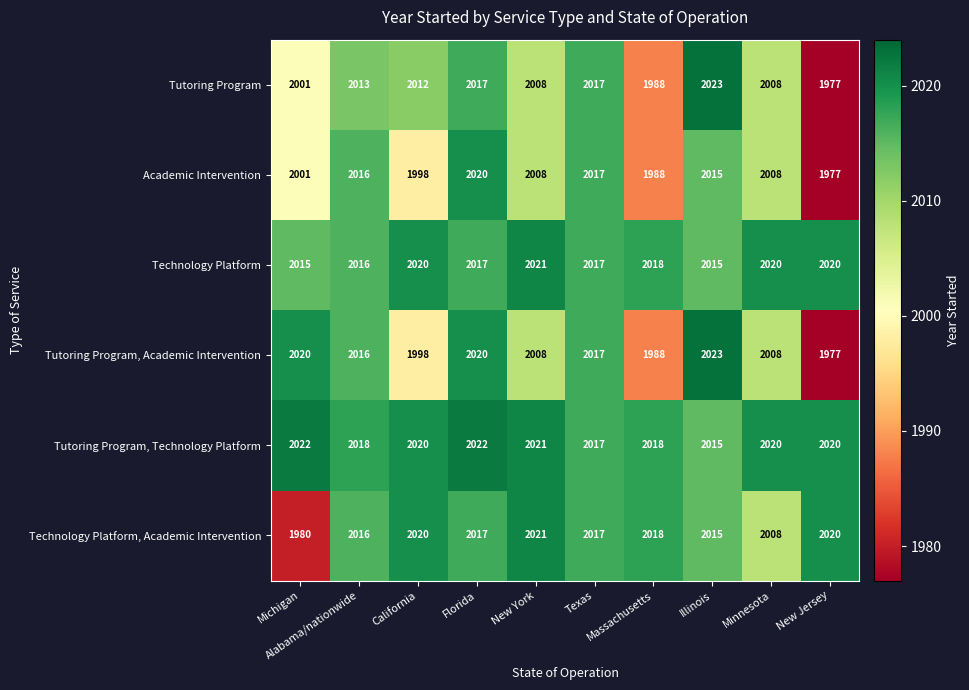

What is the minimum value for Technology Platform, Academic Intervention?

1980